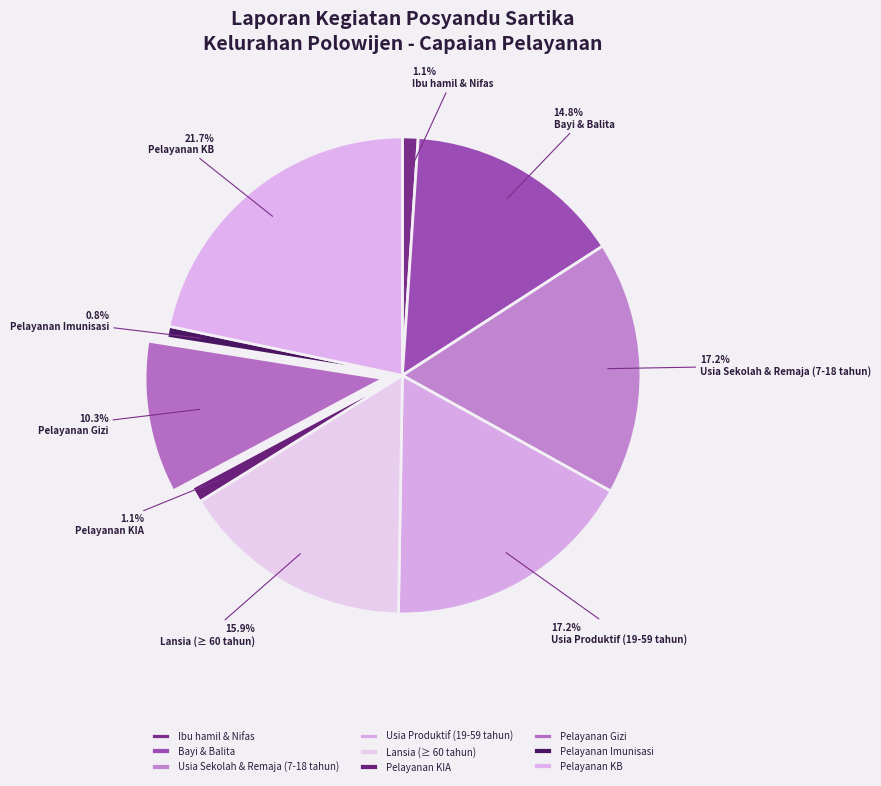

How many slices are in this pie chart?

9